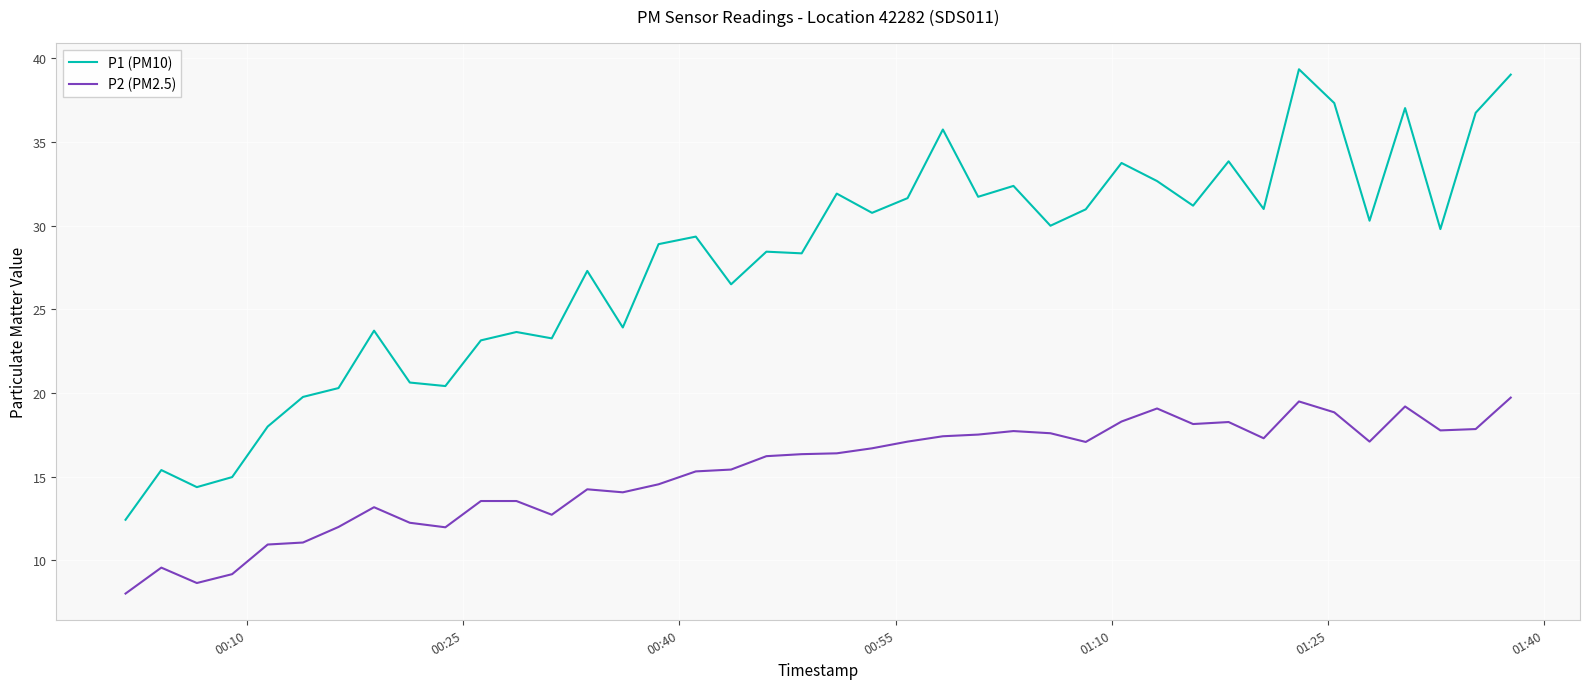

Which series has the widest spread of values?

P1 (PM10)